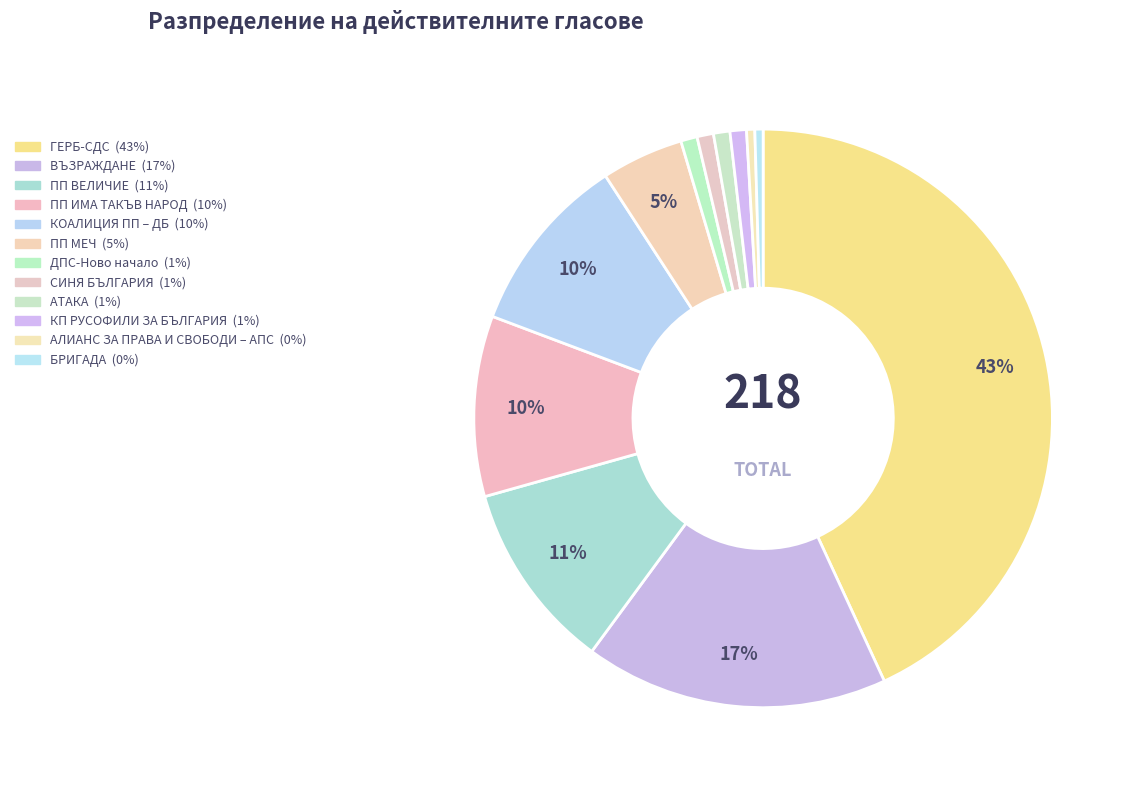

Combined, do КОАЛИЦИЯ ПП – ДБ and БРИГАДА account for over 50%?

No